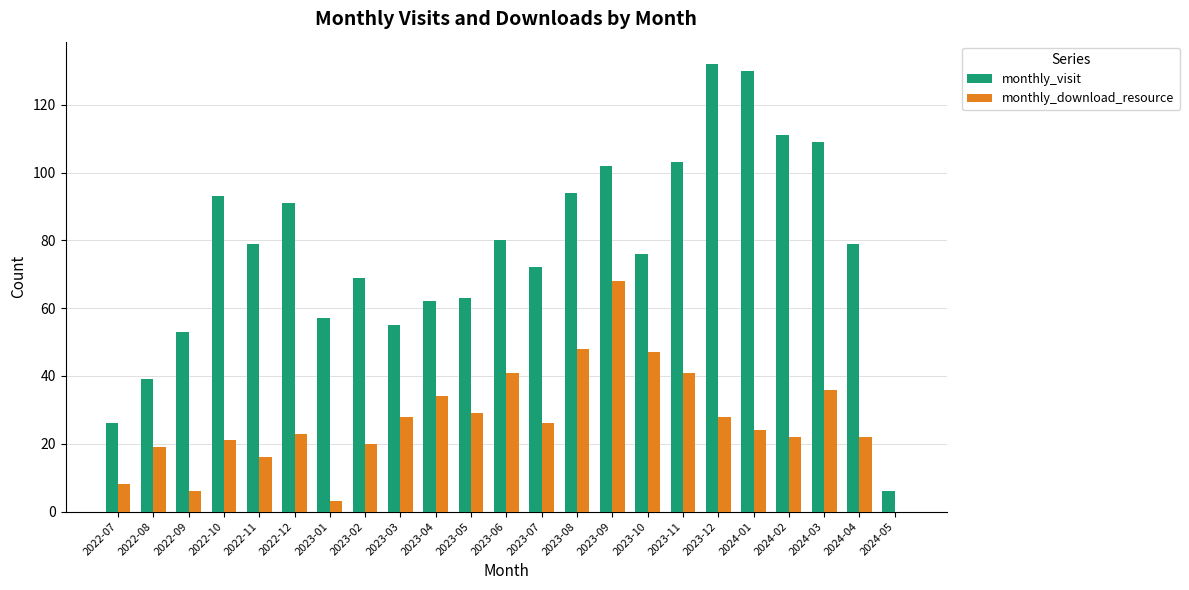

Reading right to left, list all the values displayed in this chart.

monthly_visit: 2024-05=6	2024-04=79	2024-03=109	2024-02=111	2024-01=130	2023-12=132	2023-11=103	2023-10=76	2023-09=102	2023-08=94	2023-07=72	2023-06=80	2023-05=63	2023-04=62	2023-03=55	2023-02=69	2023-01=57	2022-12=91	2022-11=79	2022-10=93	2022-09=53	2022-08=39	2022-07=26
monthly_download_resource: 2024-05=0	2024-04=22	2024-03=36	2024-02=22	2024-01=24	2023-12=28	2023-11=41	2023-10=47	2023-09=68	2023-08=48	2023-07=26	2023-06=41	2023-05=29	2023-04=34	2023-03=28	2023-02=20	2023-01=3	2022-12=23	2022-11=16	2022-10=21	2022-09=6	2022-08=19	2022-07=8